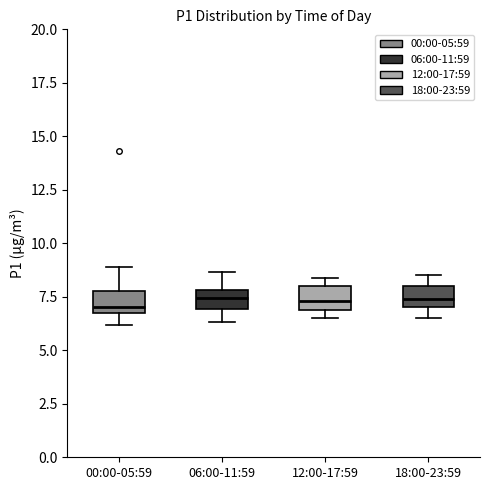

Where does the median line of the box for 18:00-23:59 sit on the y-axis? The values are not printed on the chart, so give them approximately, as read against the axis.

7.5